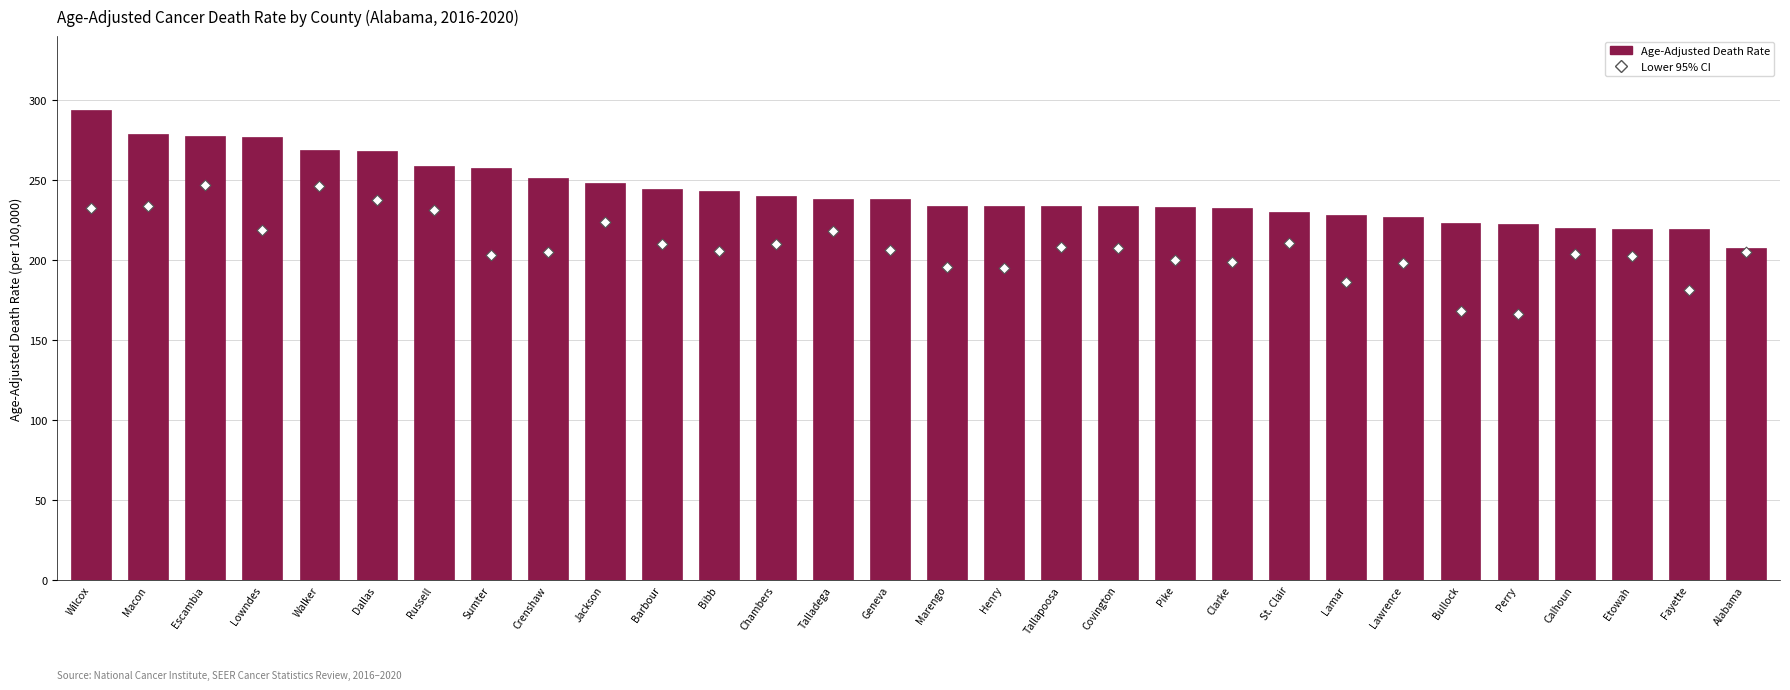

Which series has the largest Y range (max minus min)?

Age-Adjusted Death Rate